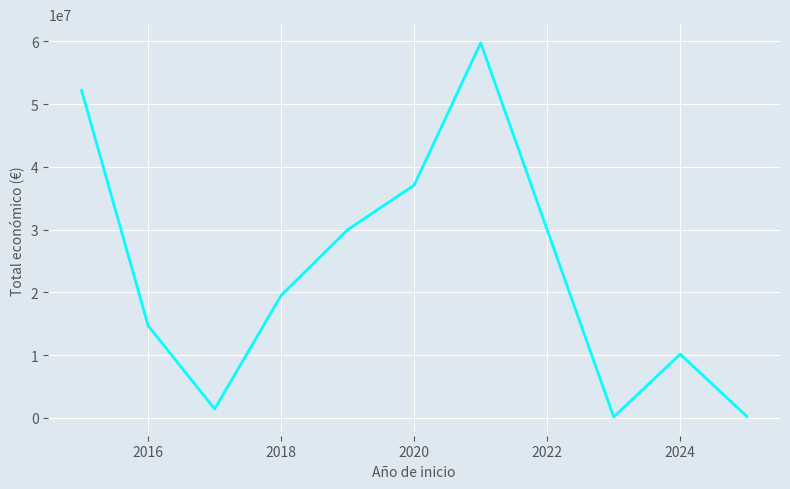

What is the smallest value displayed?

150000